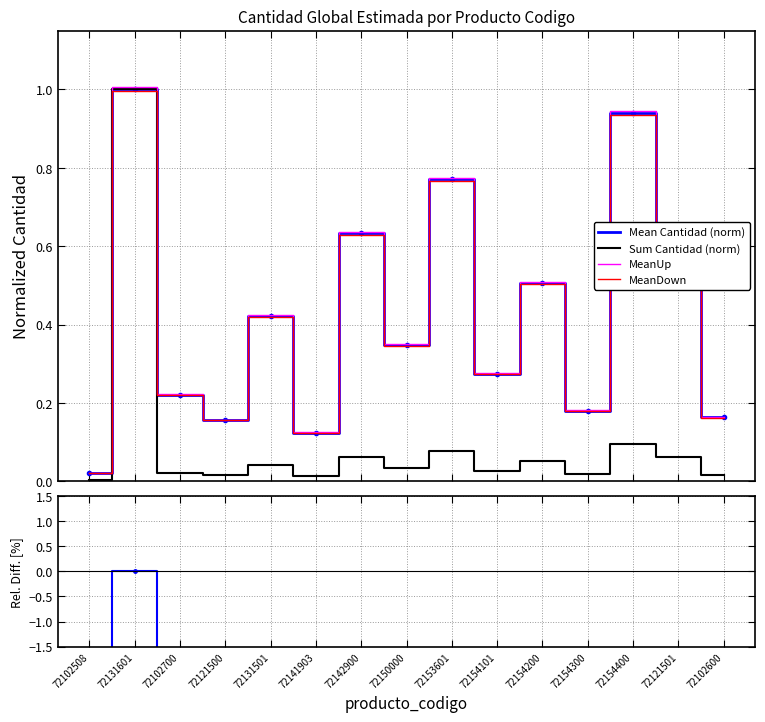

True or false: Sum Cantidad (norm) and Mean Cantidad (norm) intersect in this chart.

False